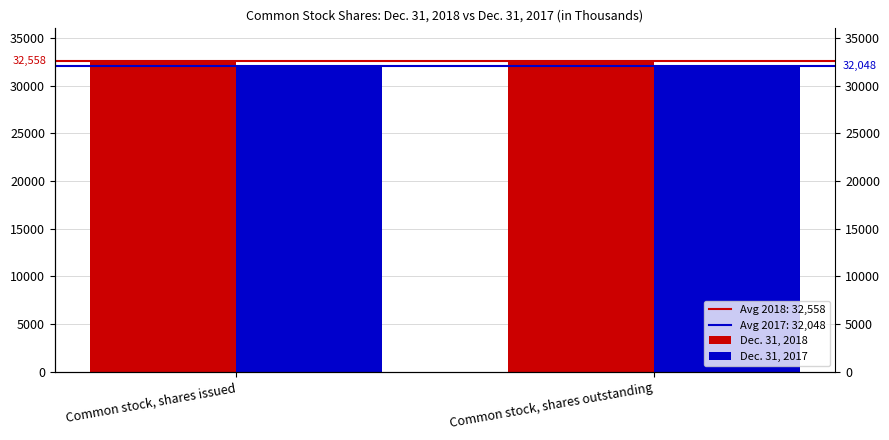

Reading left to right, what are all the values shown in this chart?

Dec. 31, 2018: 32558	32558
Dec. 31, 2017: 32048	32048